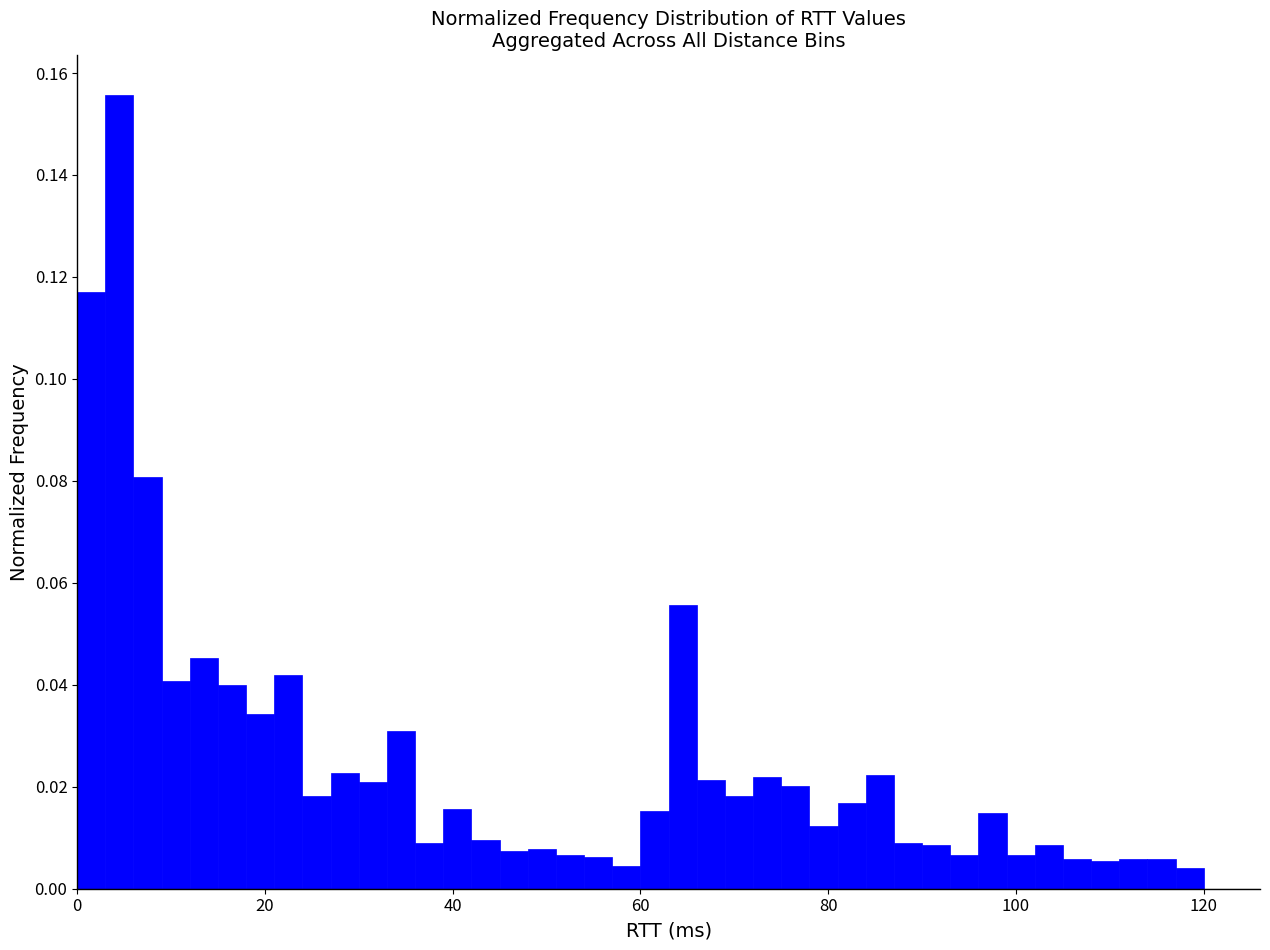

Around what value on the x-axis is the tallest bar? Give the approximate position of its centre, as read against the axis.

4